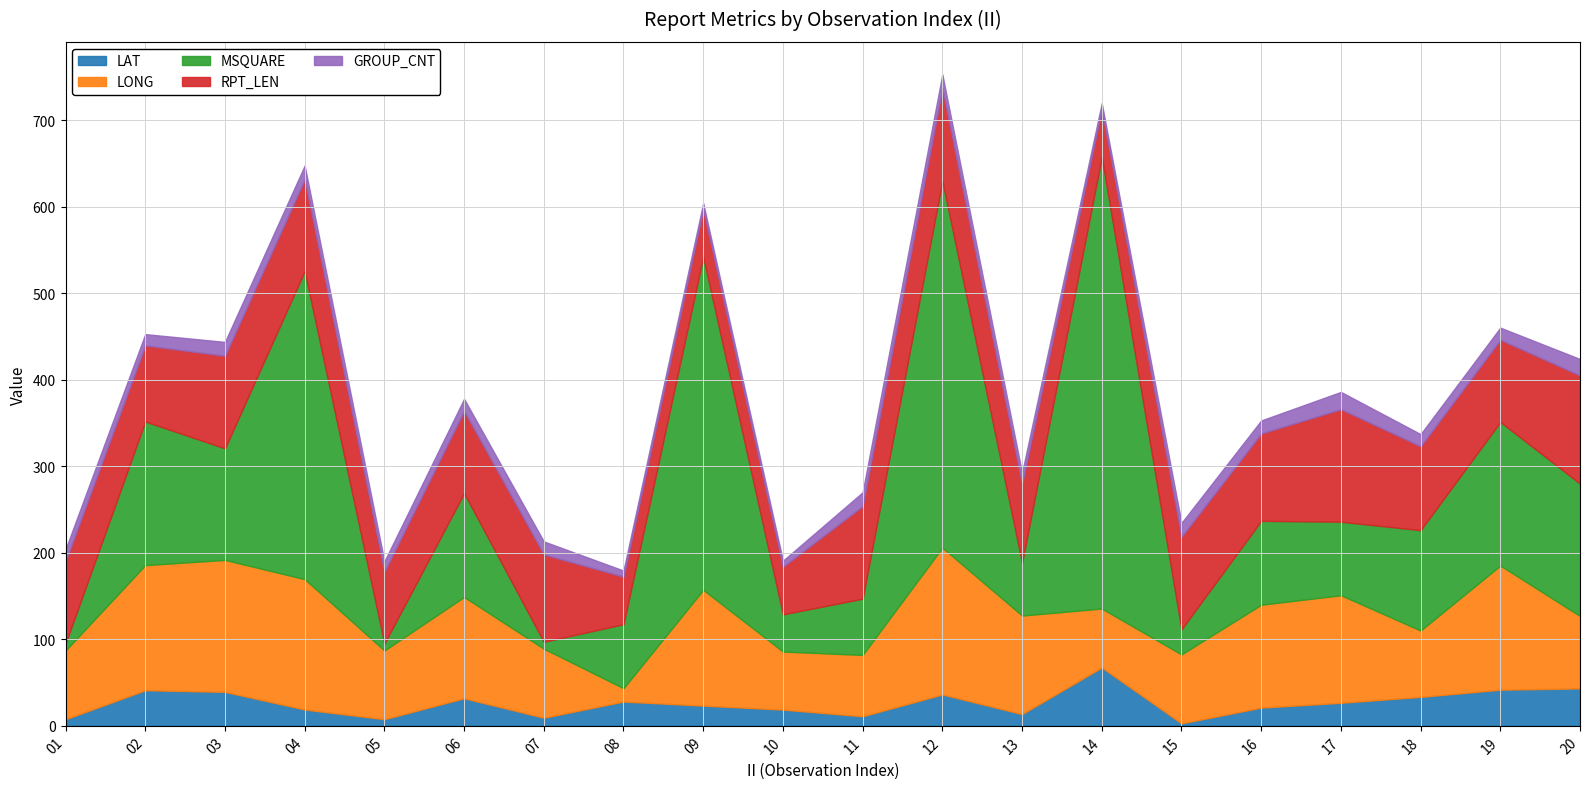

Reading left to right, list all the values displayed in this chart.

LAT: 01=7.7	02=41.2	03=39.3	04=18.9	05=7.7	06=31.9	07=9.4	08=28.1	09=23.4	10=18.8	11=11.1	12=36.3	13=13.6	14=67.5	15=2.9	16=21.1	17=26.7	18=33.5	19=41.8	20=43.3
LONG: 01=79.4	02=144.6	03=152.5	04=150.7	05=79.4	06=117.1	07=79.8	08=15.4	09=133.8	10=67.1	11=70.9	12=169.7	13=113.9	14=68.1	15=79.7	16=118.9	17=124.3	18=76.7	19=143.5	20=83.7
MSQUARE: 01=8.0	02=166.0	03=129.0	04=356.0	05=8.0	06=120.0	07=8.0	08=74.0	09=385.0	10=43.0	11=65.0	12=424.0	13=61.0	14=522.0	15=29.0	16=97.0	17=85.0	18=116.0	19=166.0	20=153.0
RPT_LEN: 01=95.0	02=88.0	03=107.0	04=106.0	05=83.0	06=95.0	07=101.0	08=55.0	09=55.0	10=55.0	11=107.0	12=107.0	13=91.0	14=55.0	15=107.0	16=101.0	17=130.0	18=97.0	19=95.0	20=125.0
GROUP_CNT: 01=14.0	02=13.0	03=16.0	04=16.0	05=12.0	06=14.0	07=15.0	08=7.0	09=7.0	10=7.0	11=16.0	12=16.0	13=13.0	14=7.0	15=16.0	16=15.0	17=20.0	18=14.0	19=14.0	20=19.0